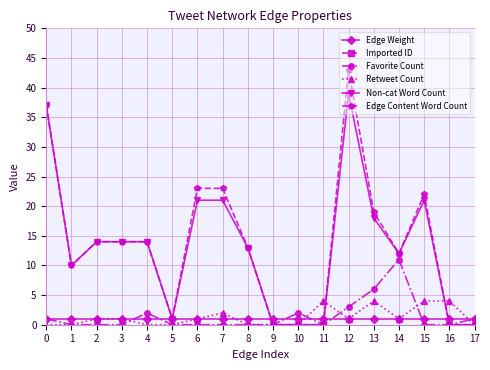

How many data points does each series have?

18